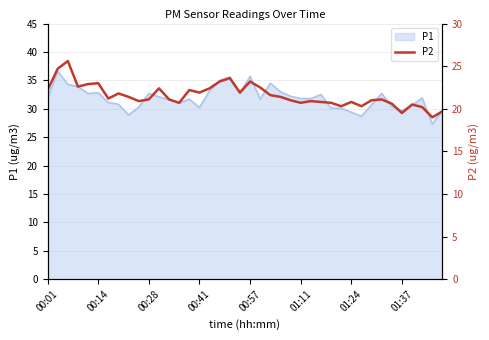

True or false: the data has more than 0 interior local peaks.

True